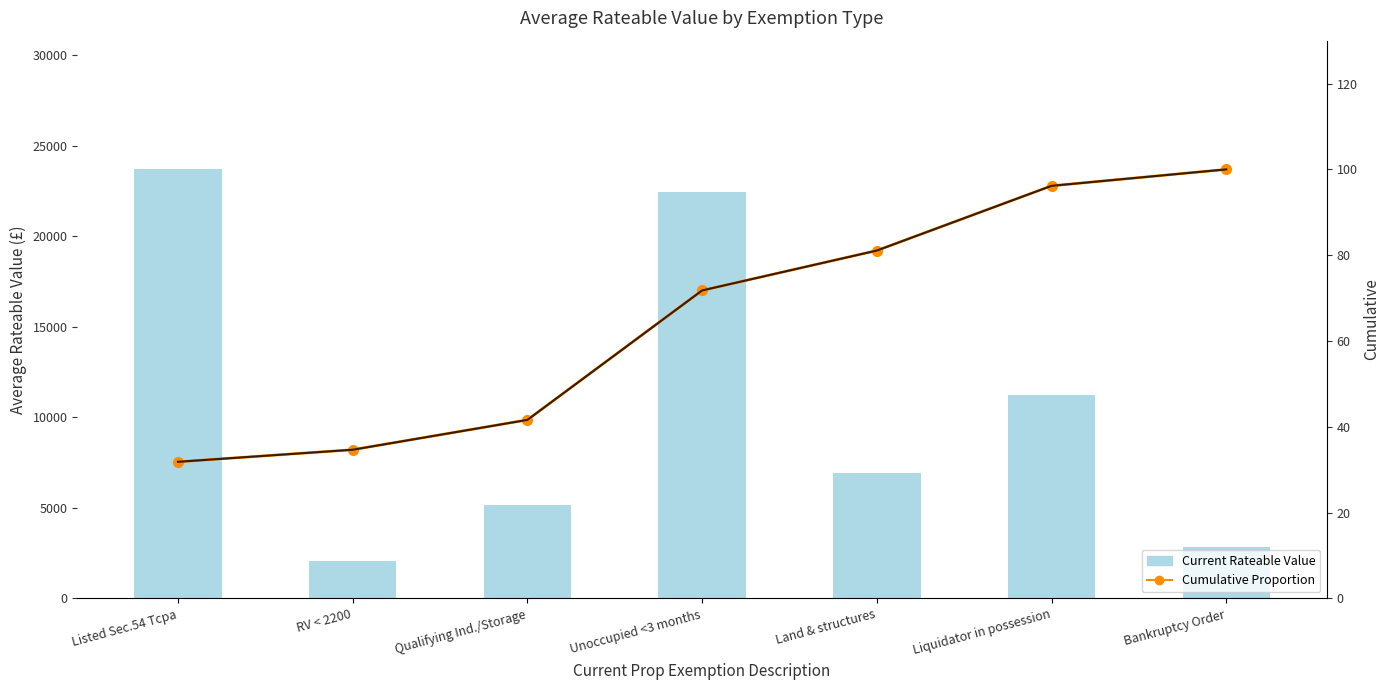

What is the highest value of the Current Rateable Value series?

23700.0